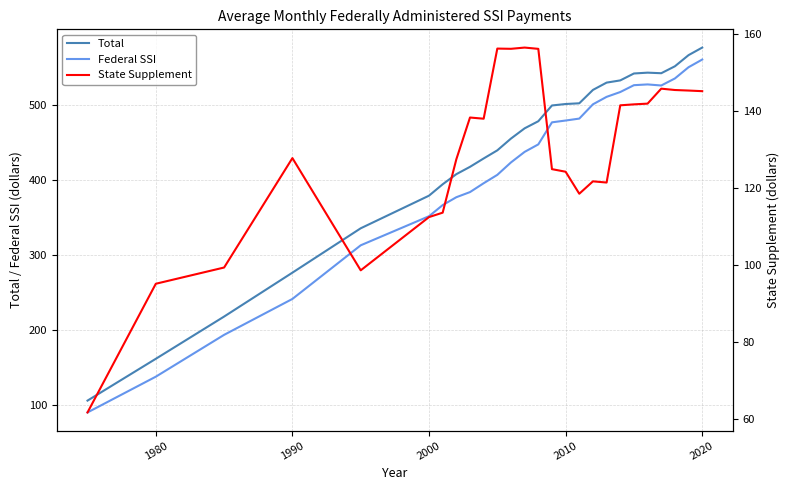

True or false: Total and Federal SSI intersect in this chart.

False